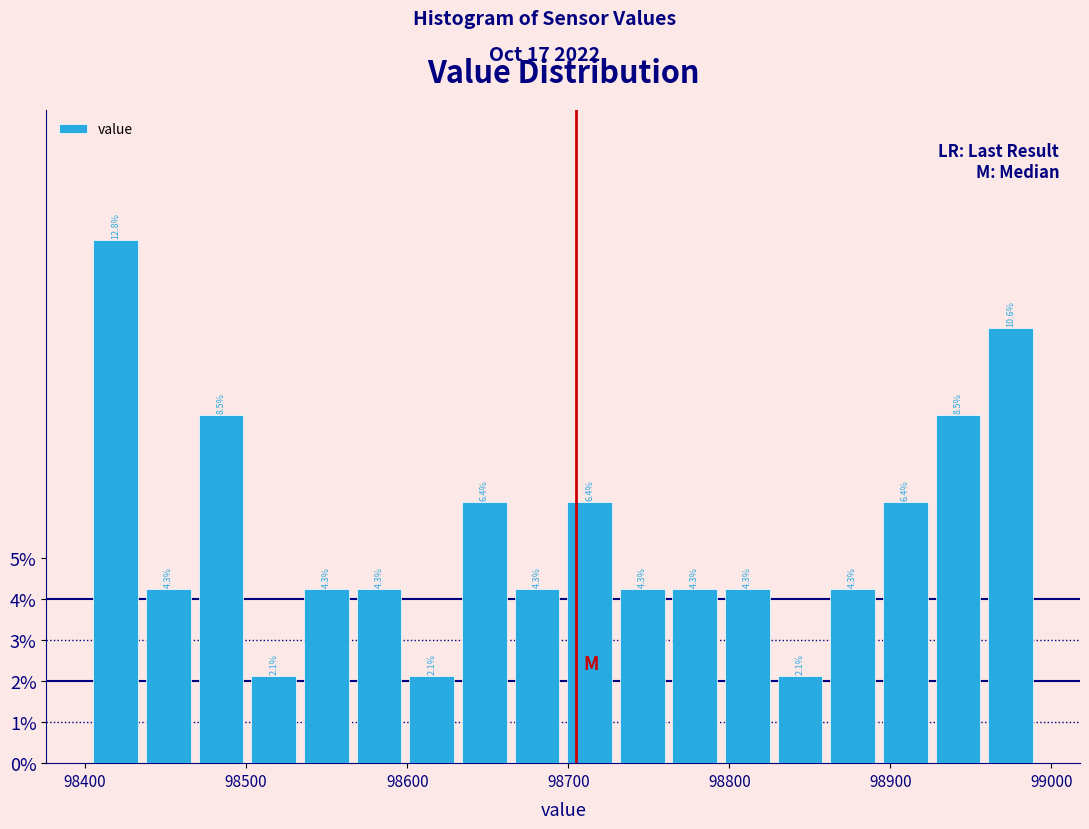

Around what value on the x-axis is the tallest bar? Give the approximate position of its centre, as read against the axis.

98420